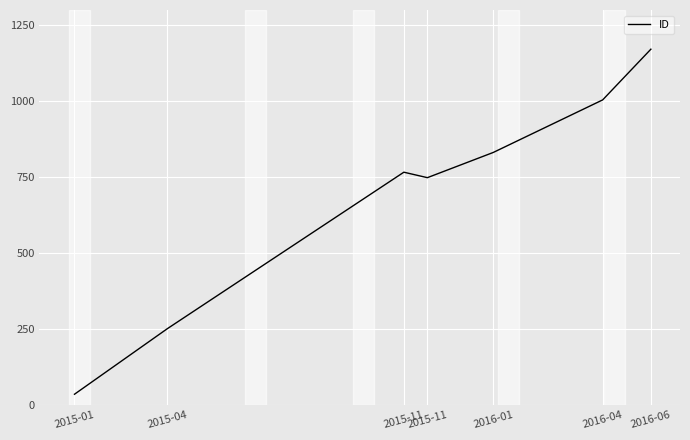

What is the smallest value displayed?

35